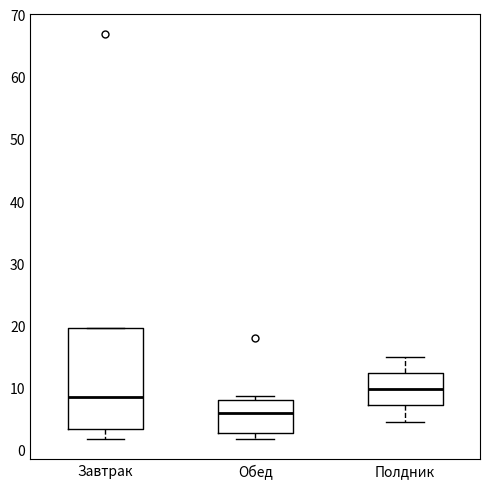

Reading left to right, transcribe this box plot: for each box, give where its median line is, the range the box spans, and where its two whiskers end, as read against the y-axis. The values are not printed on the chart, so give them approximately, as read against the axis.

Завтрак: median 9, box 3 to 20, whiskers 2 to 20
Обед: median 6, box 3 to 8, whiskers 2 to 9
Полдник: median 10, box 7 to 12, whiskers 5 to 15